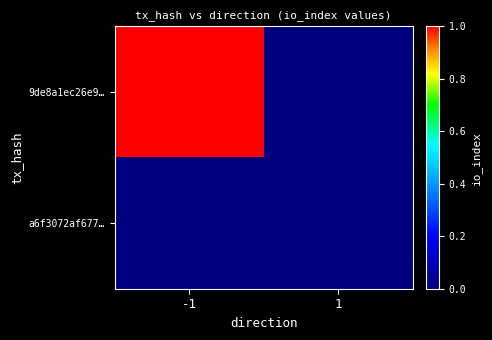

Reading right to left, extract all data points from this chart.

9de8a1ec26e9…: 1=0	-1=1
a6f3072af677…: 1=0	-1=0